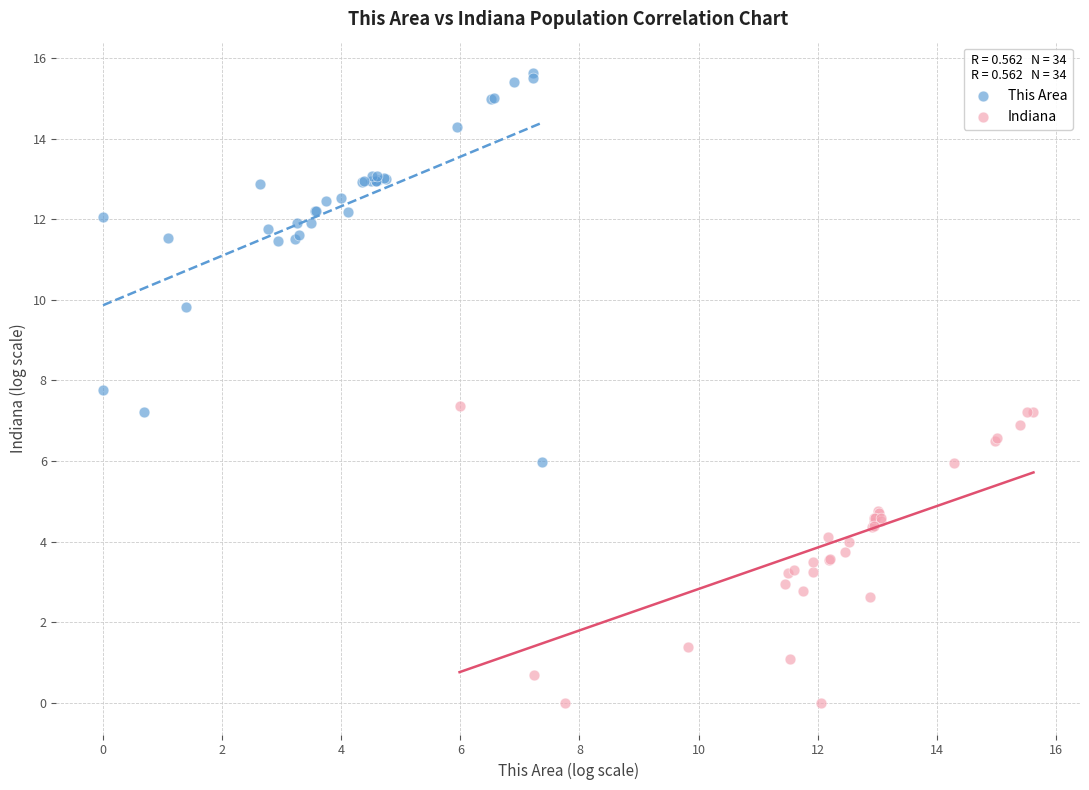

What are all the series names shown in the legend?

This Area, Indiana